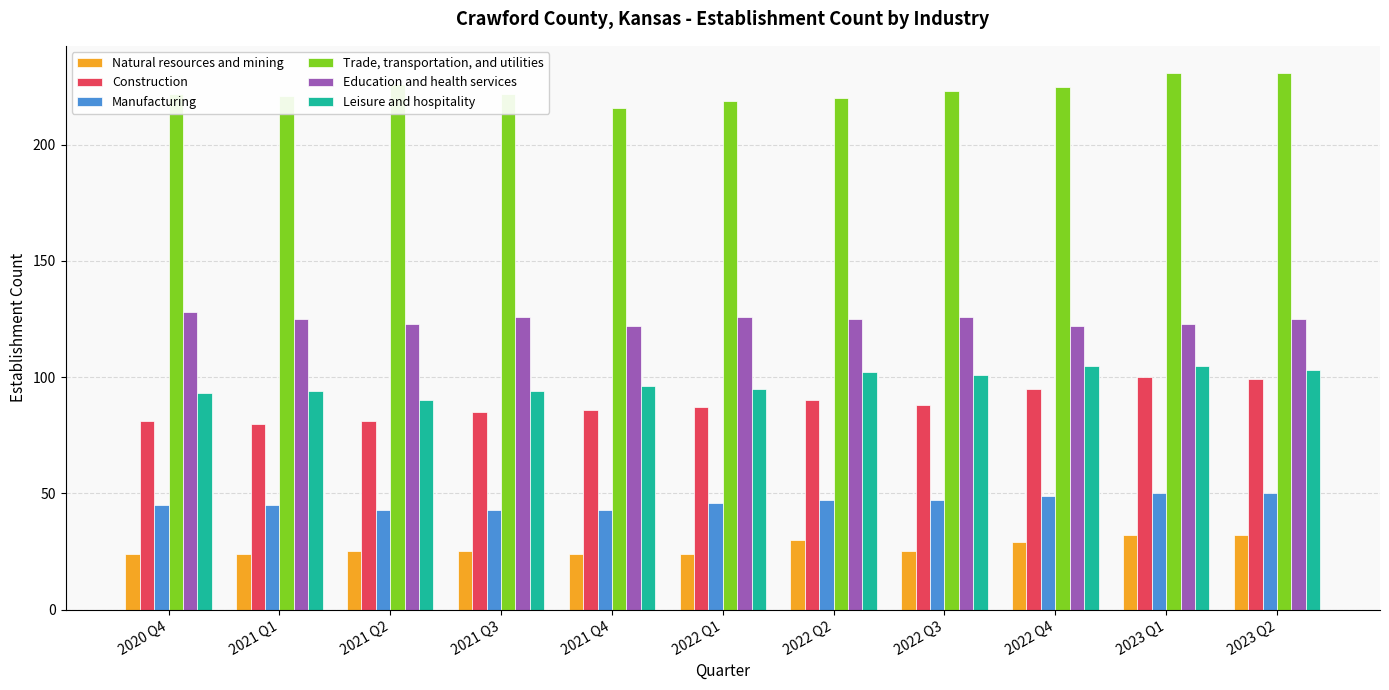

What is the label of the 4th bar from the right?

2022 Q3